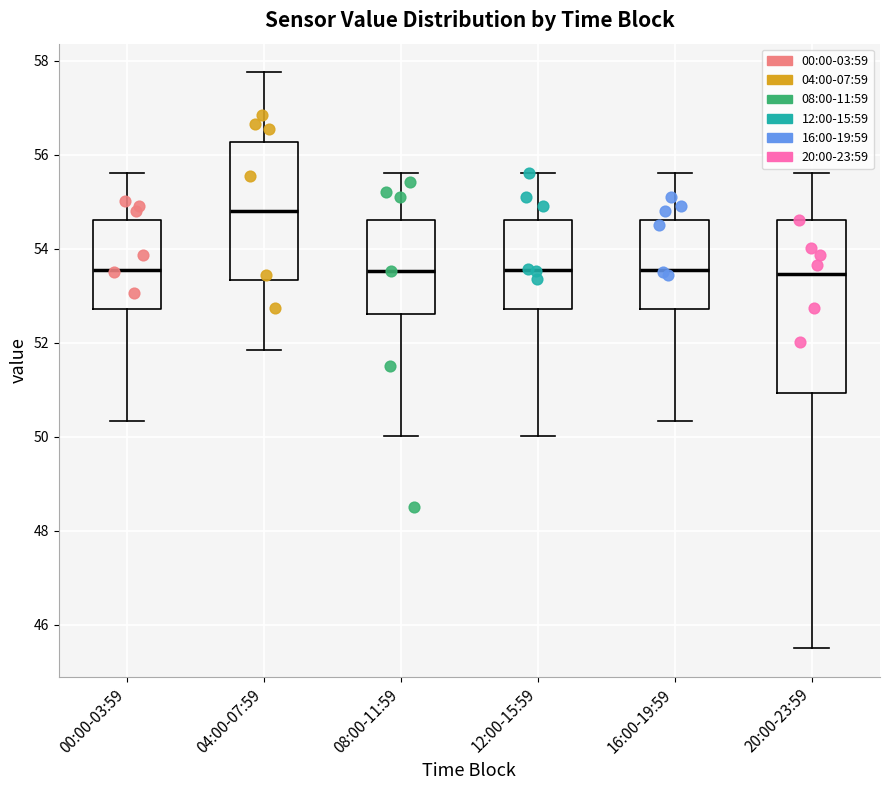

Which box is the tallest, from its lower edge to its upper edge?

20:00-23:59